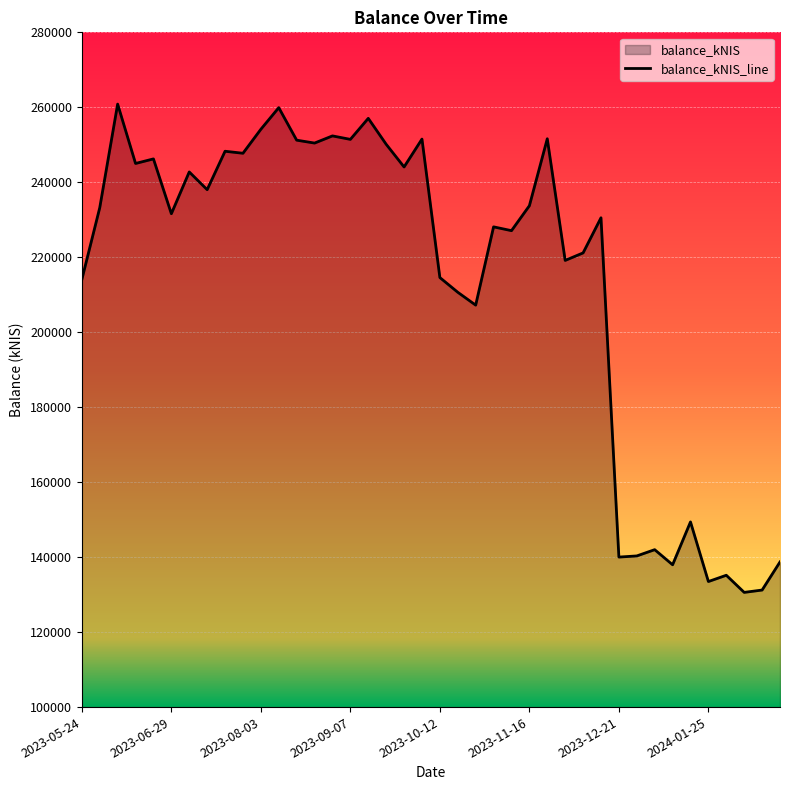

Which has a higher value, 2023-11-09 or 2023-12-14?

2023-12-14